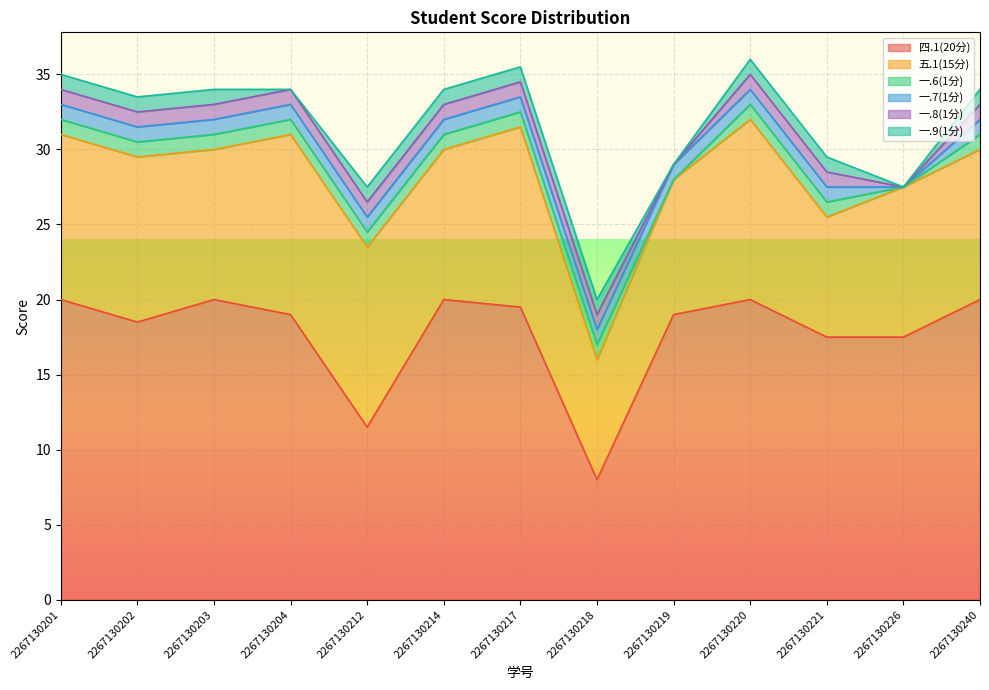

What is the greatest value displayed?

20.0